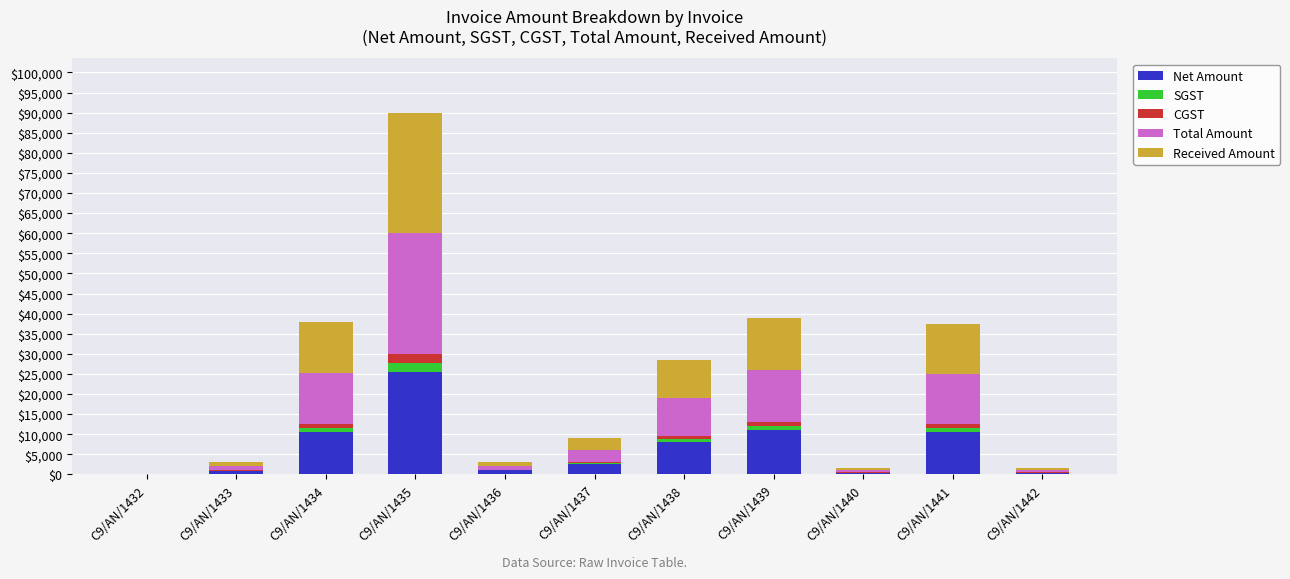

Which category has the highest value in the Net Amount series?

C9/AN/1435